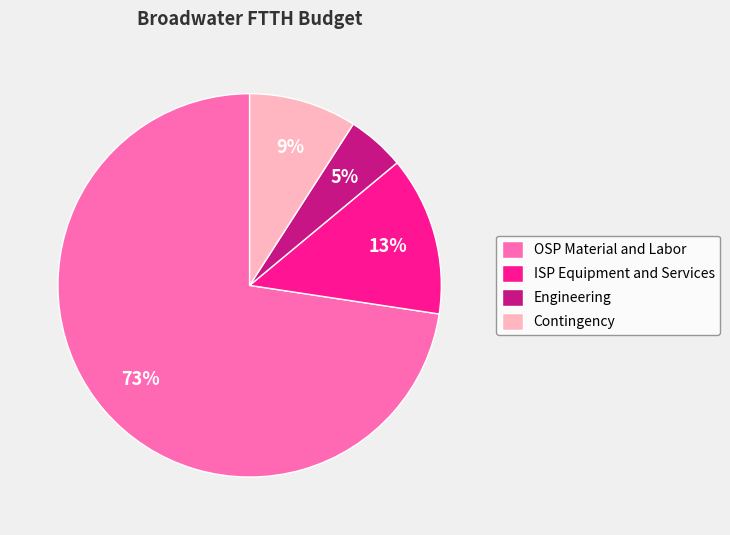

The OSP Material and Labor slice represents 73% of the pie. True or false?

True